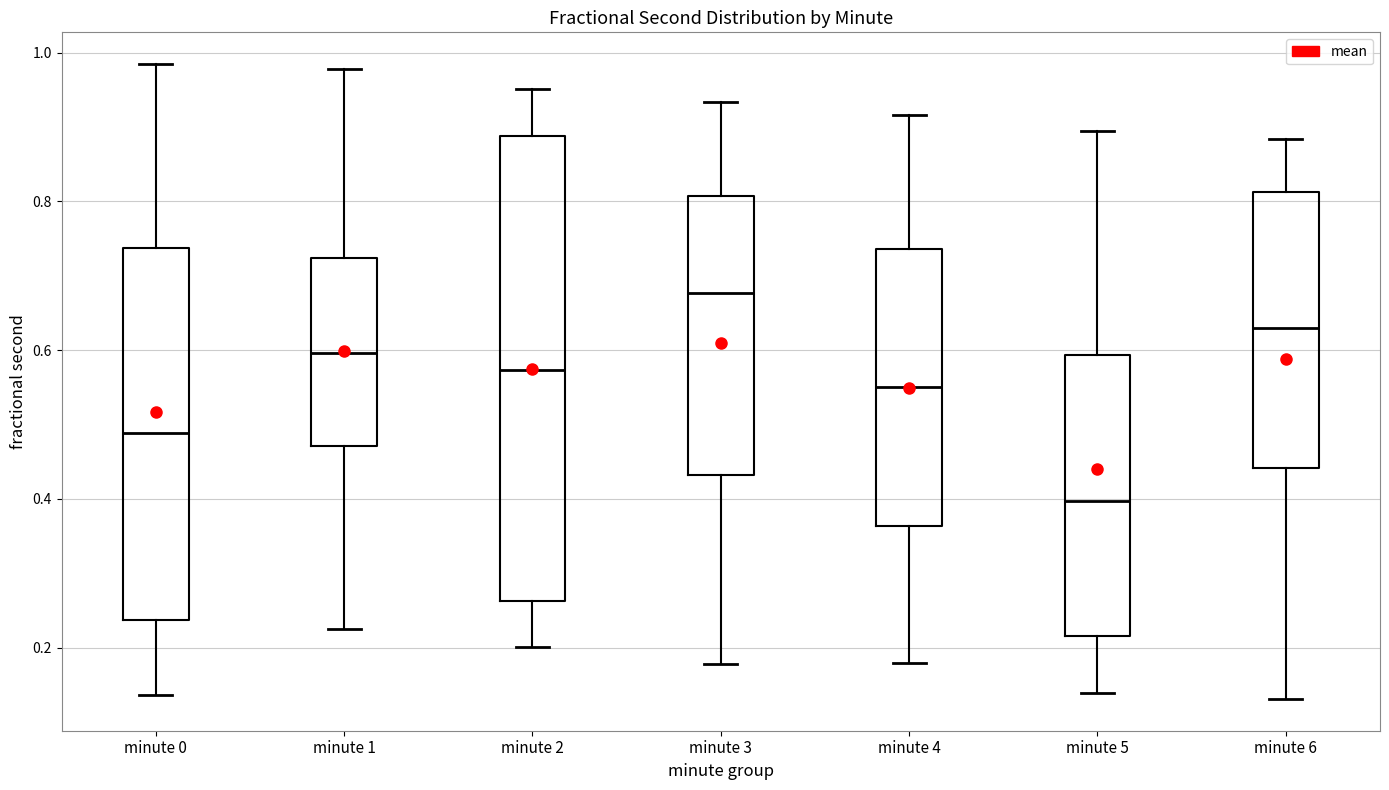

Where does the upper whisker of the box for minute 3 end on the y-axis? The values are not printed on the chart, so give them approximately, as read against the axis.

0.94